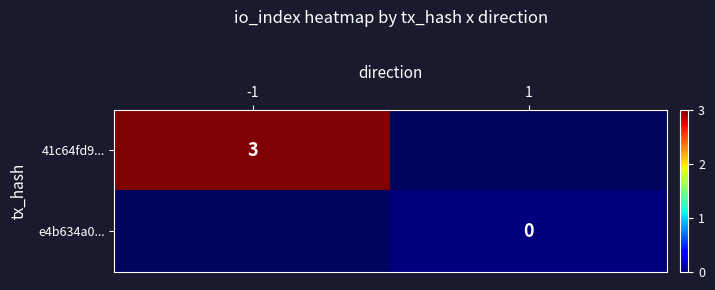

Count the number of data series in this chart.

2